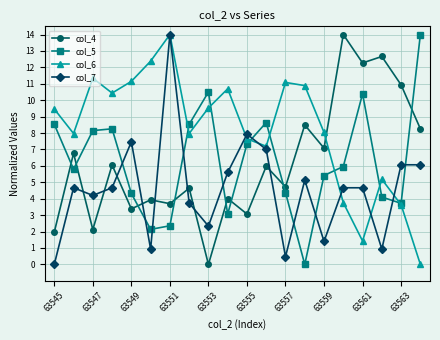

True or false: col_7 and col_5 cross at least once.

True